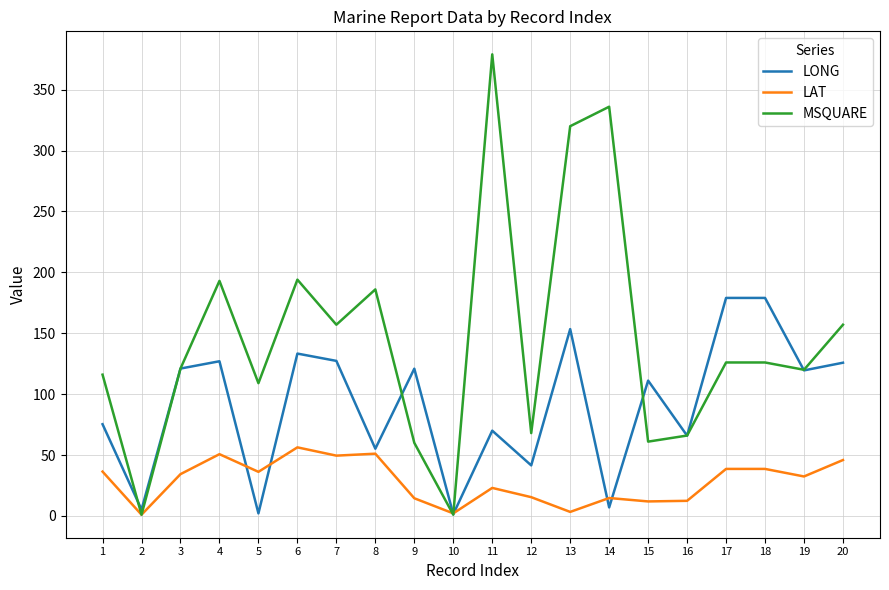

What is the sum of the LAT values at 16 and 15?

24.3